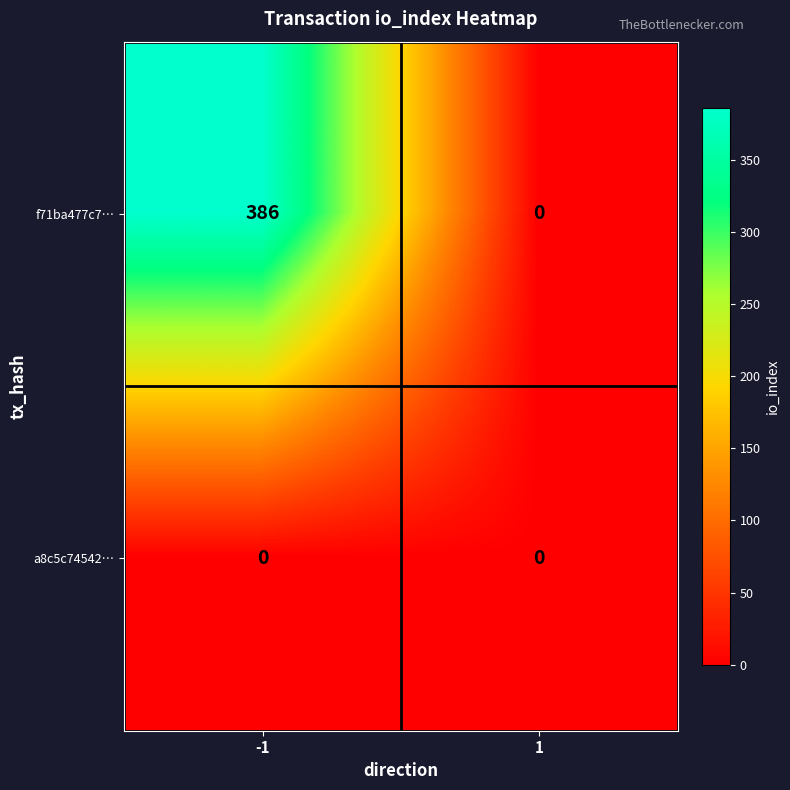

What is the difference between the maximum and minimum values in the f71ba477c7… series?

386